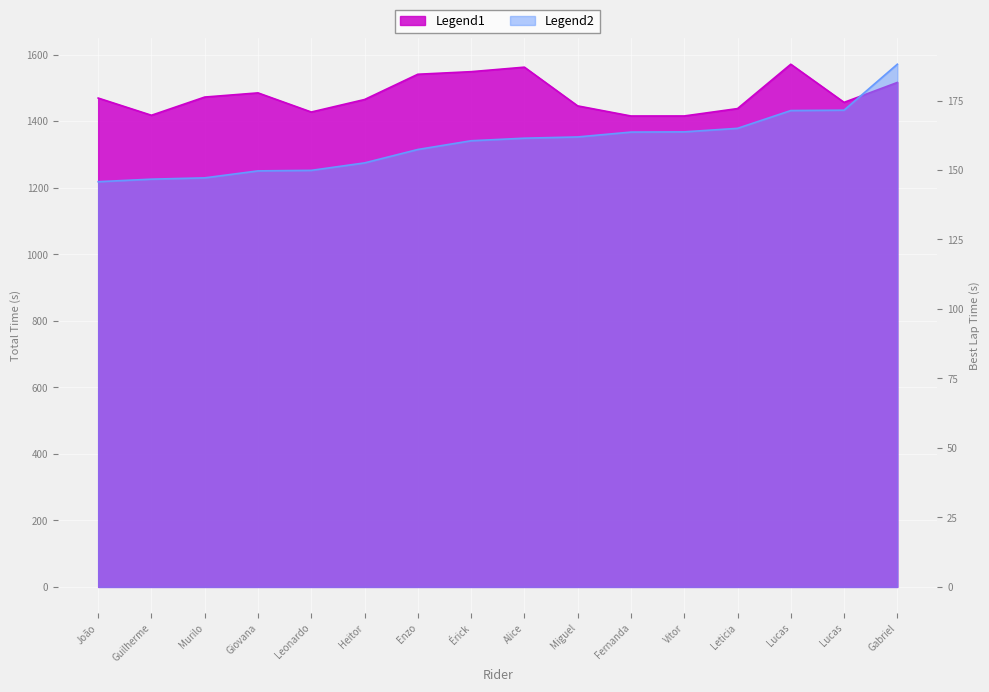

How many lines are shown in the chart?

2